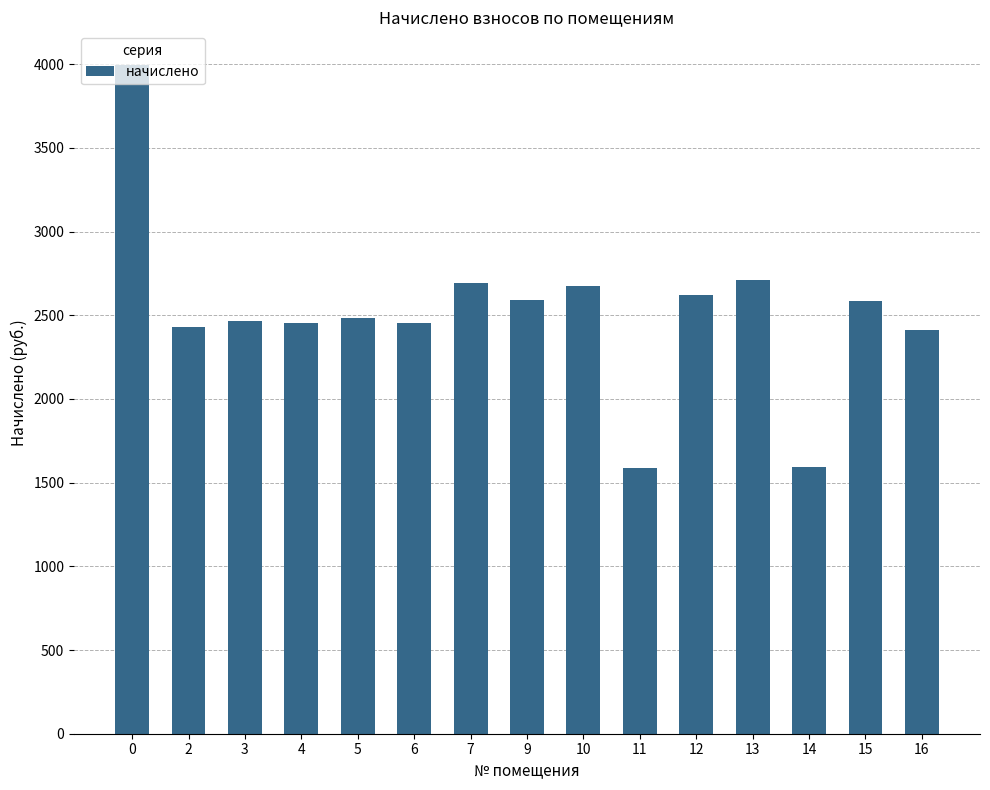

What is the change in value from 9 to 14?

-995.5